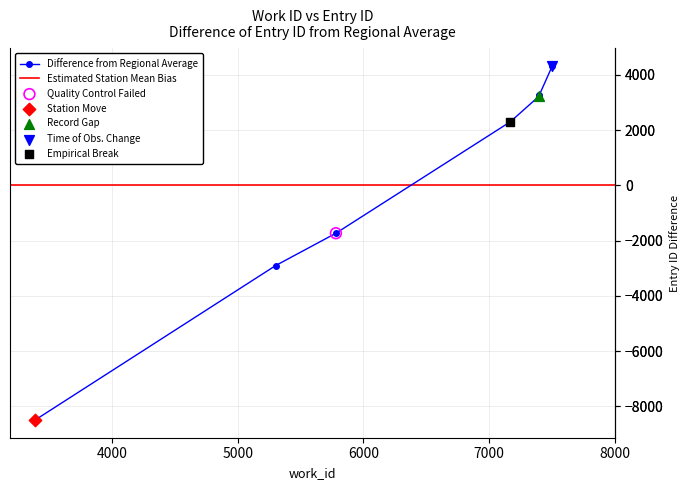

Between 7399 and 7171, which is larger?

7399